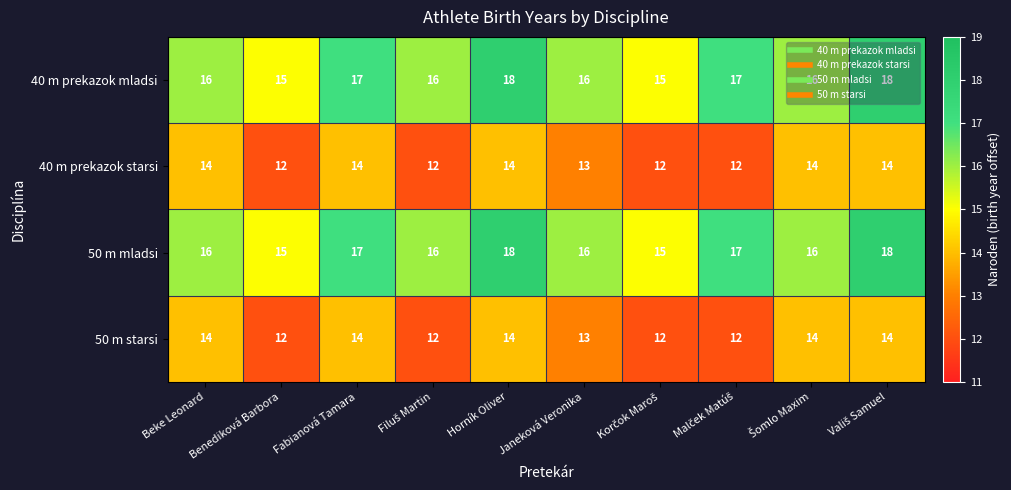

What is the sum of all 50 m starsi values?

131